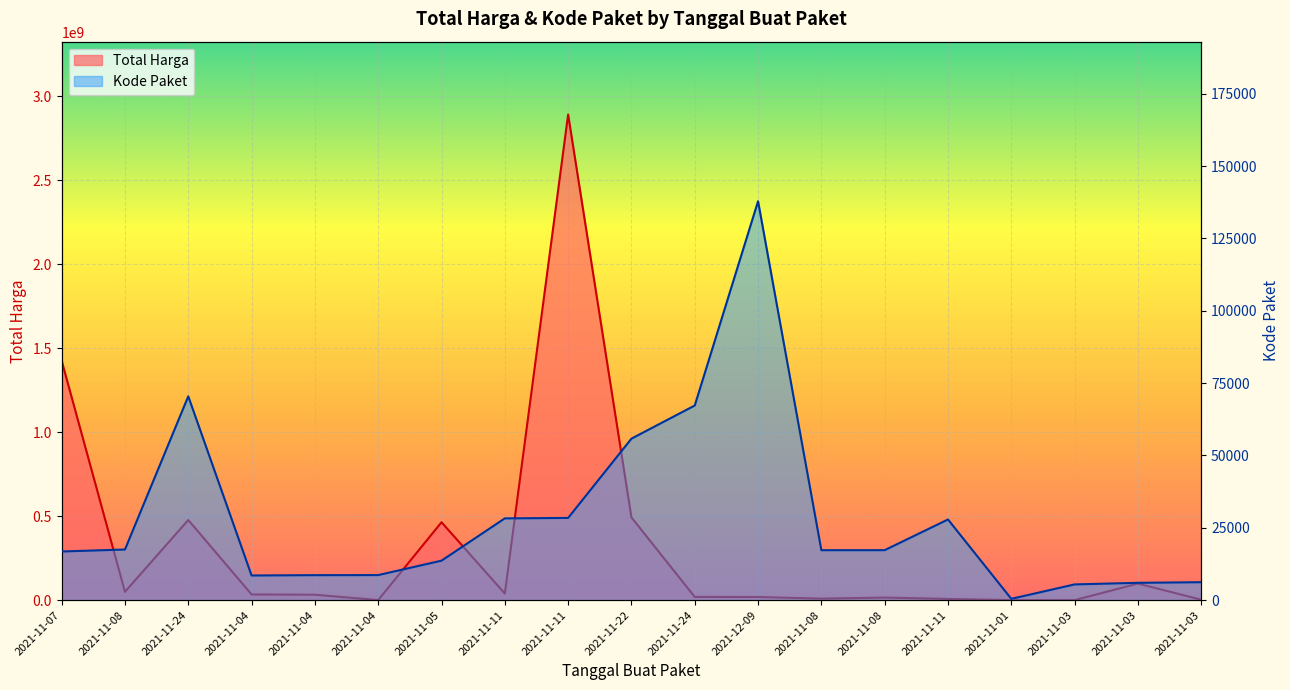

What is the value of the Total Harga point at the 13th from the left?

49730040